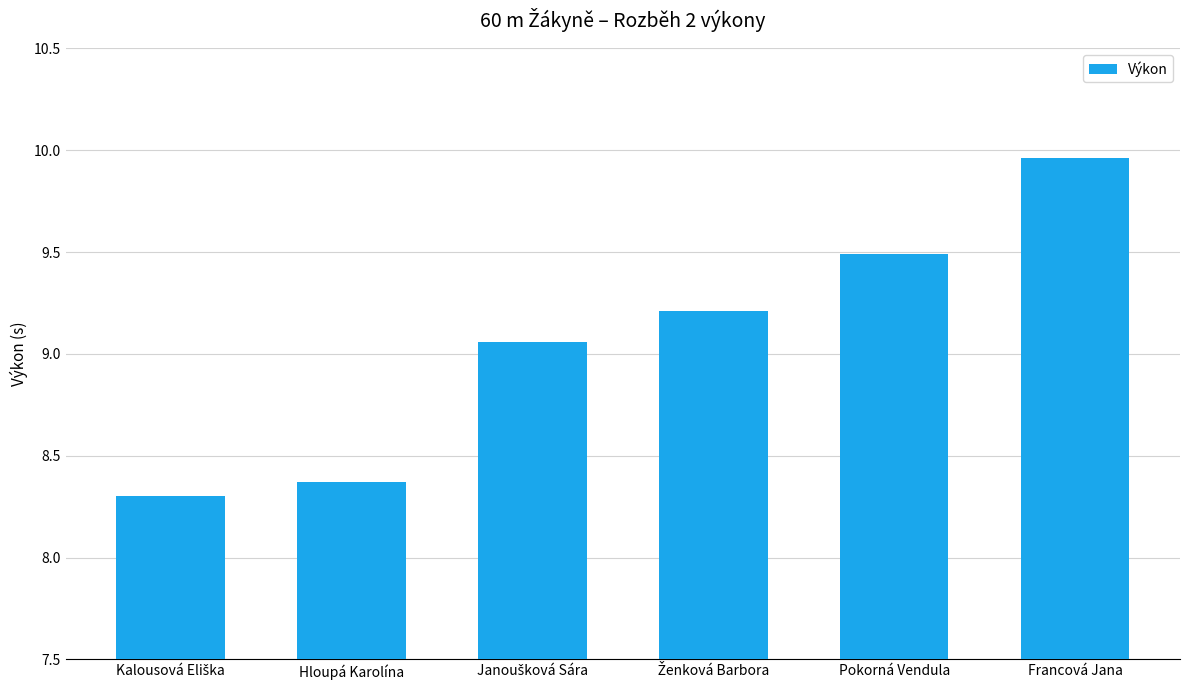

Count the number of categories in the chart.

6